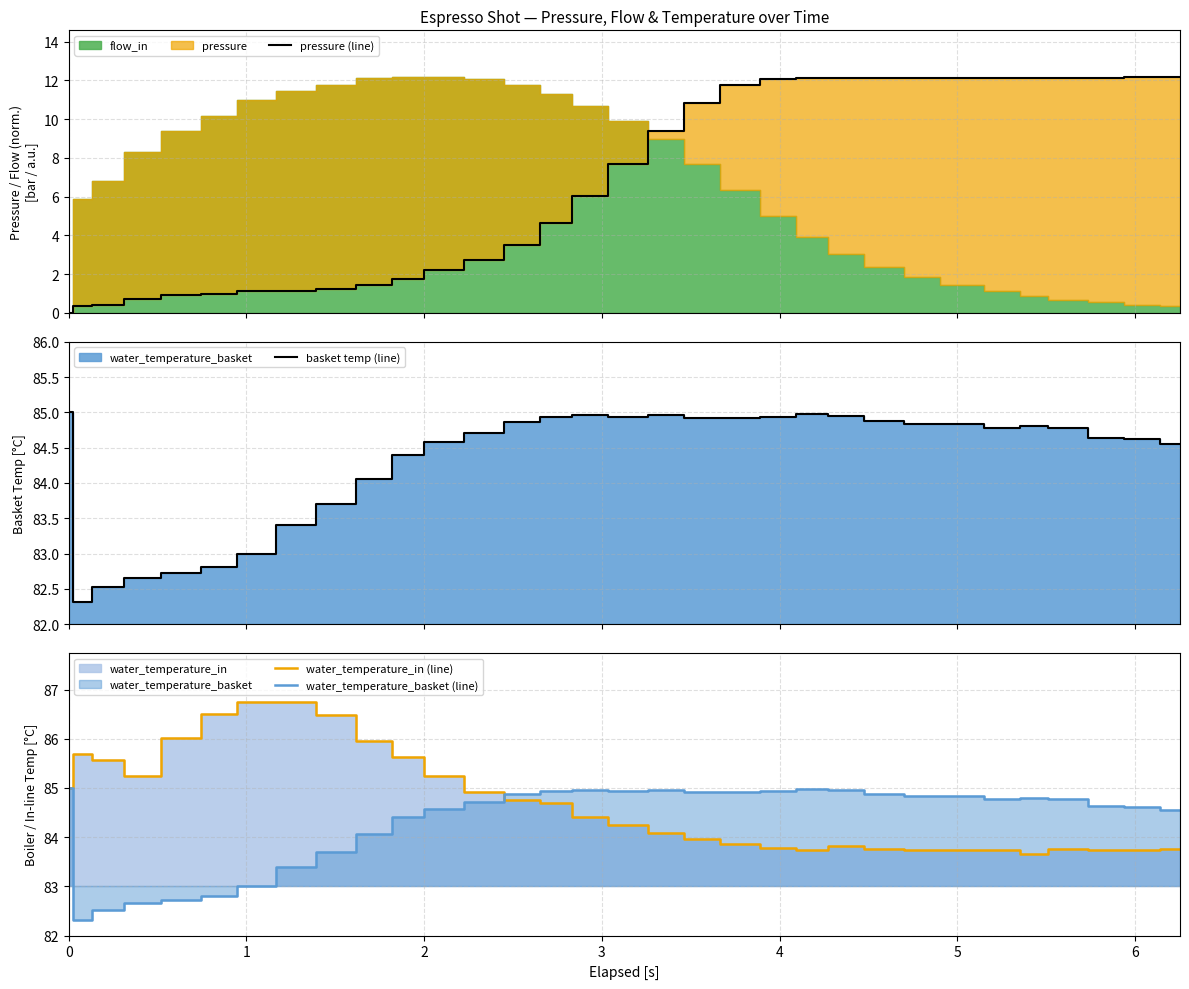

Does the chart have visible grid lines?

Yes